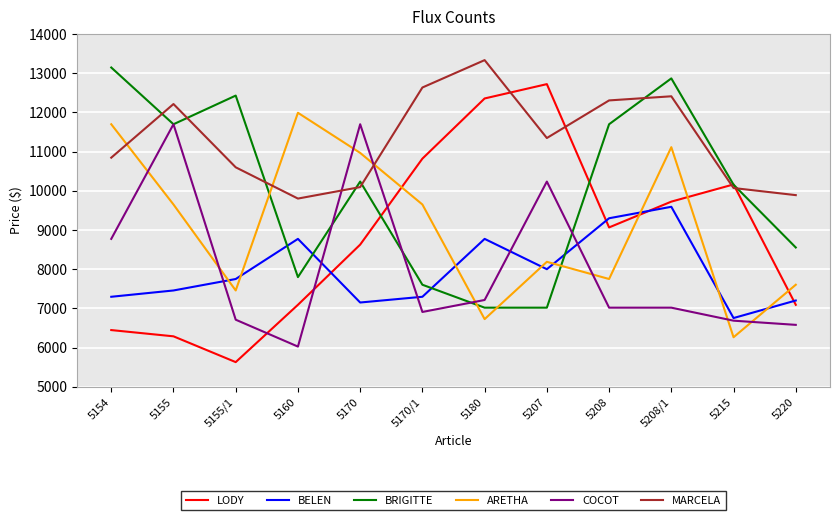

The BRIGITTE series shows 12426.3 at 5155/1. True or false?

True